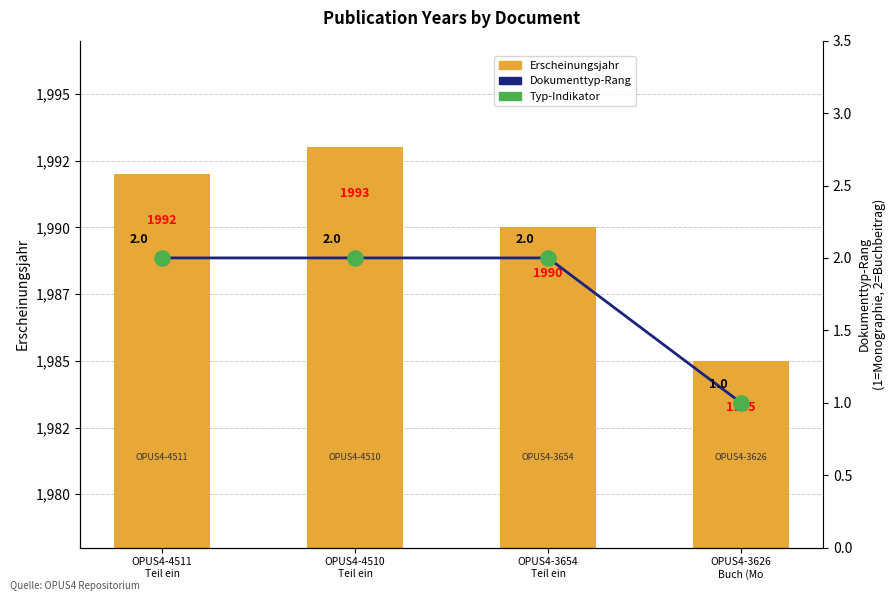

Which series has the largest total across all categories?

Erscheinungsjahr